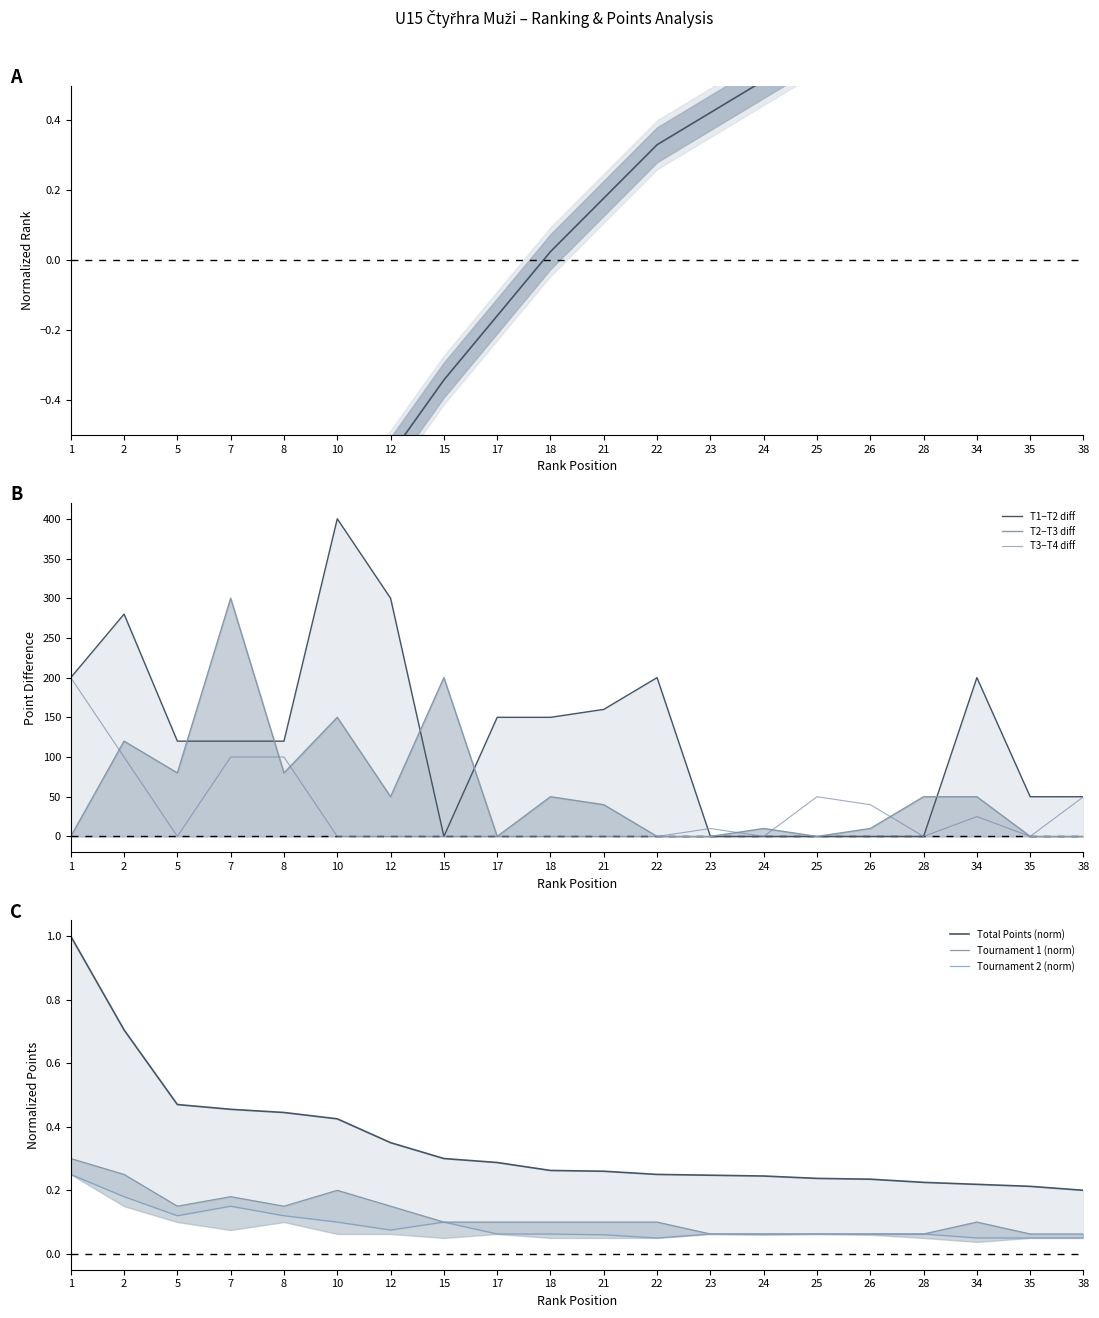

At which label does Body reach its minimum?

38